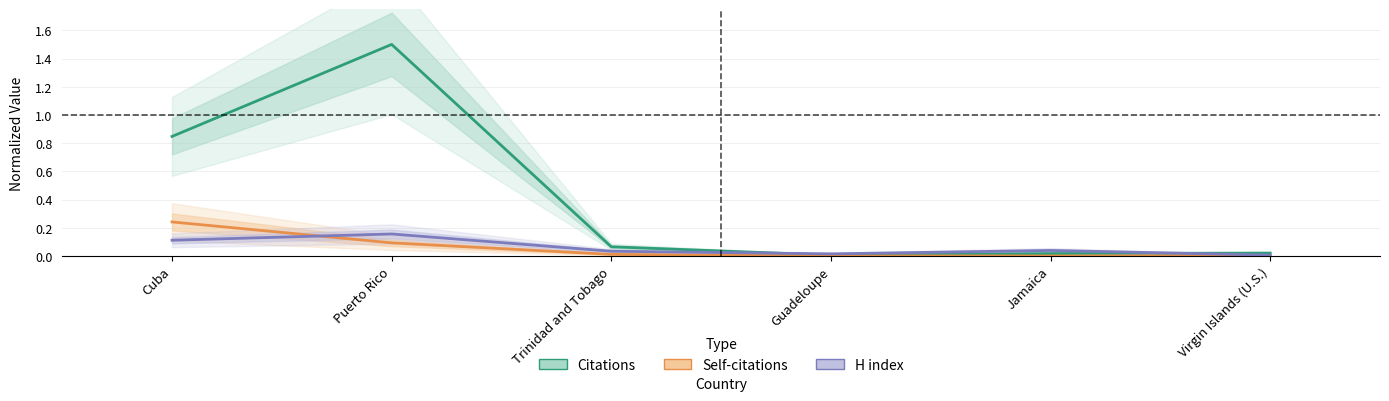

Where is H index nearest to the value 0?

Virgin Islands (U.S.)